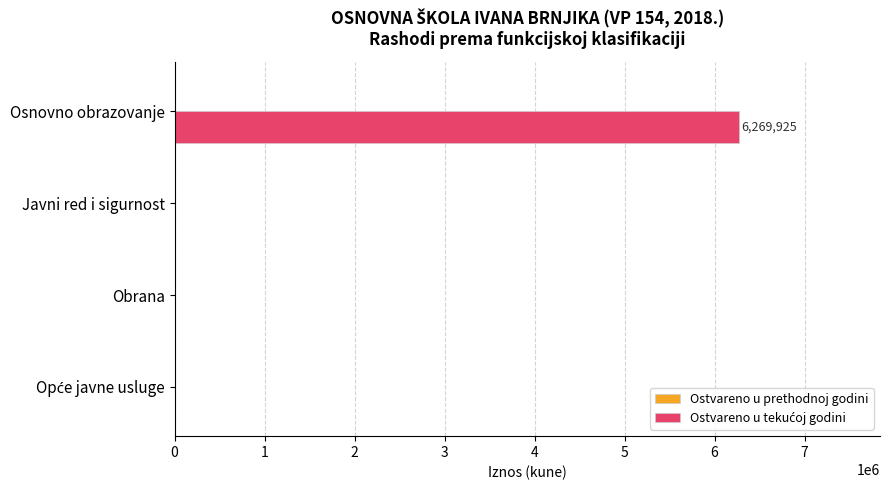

What is the sum of the values at Obrana and Osnovno obrazovanje?

6269925.1